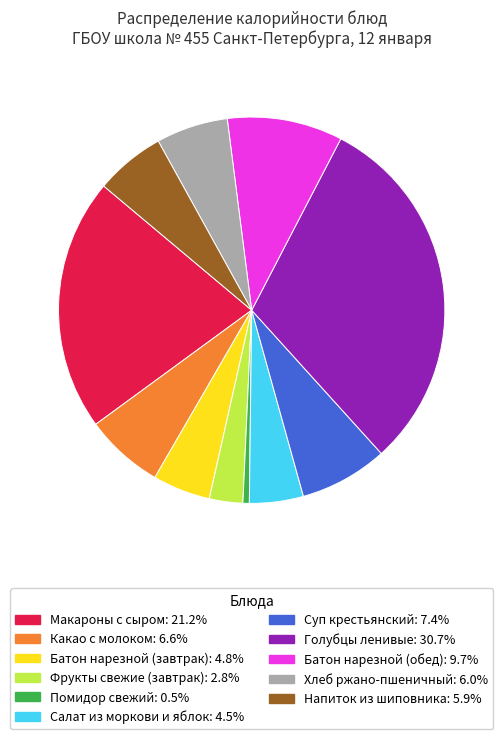

How many slices are in this pie chart?

11